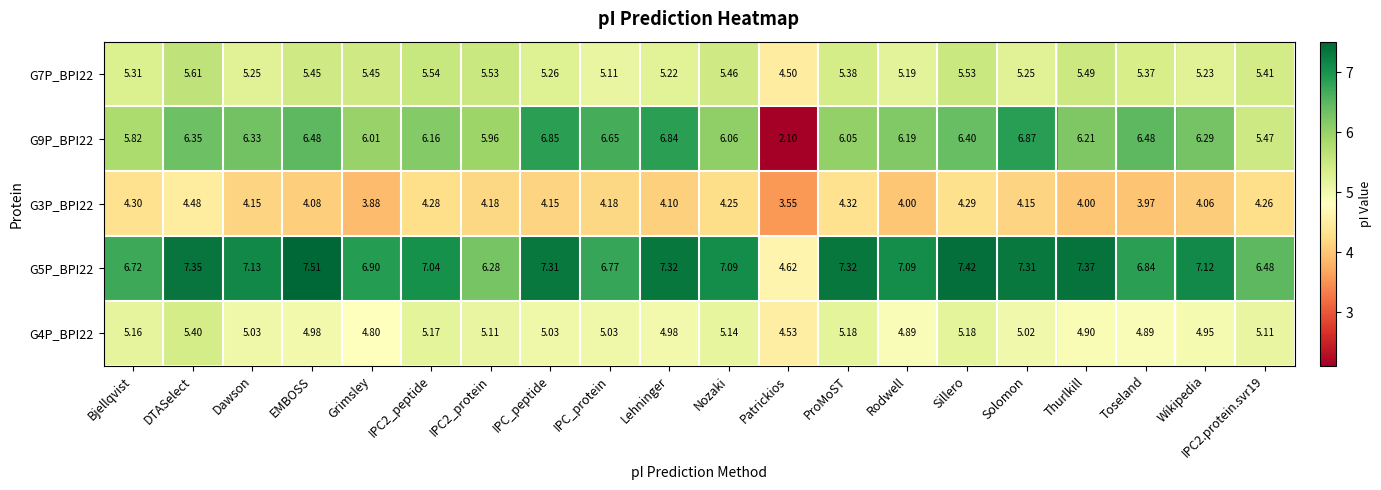

Which category has the lowest value across all series?

Patrickios